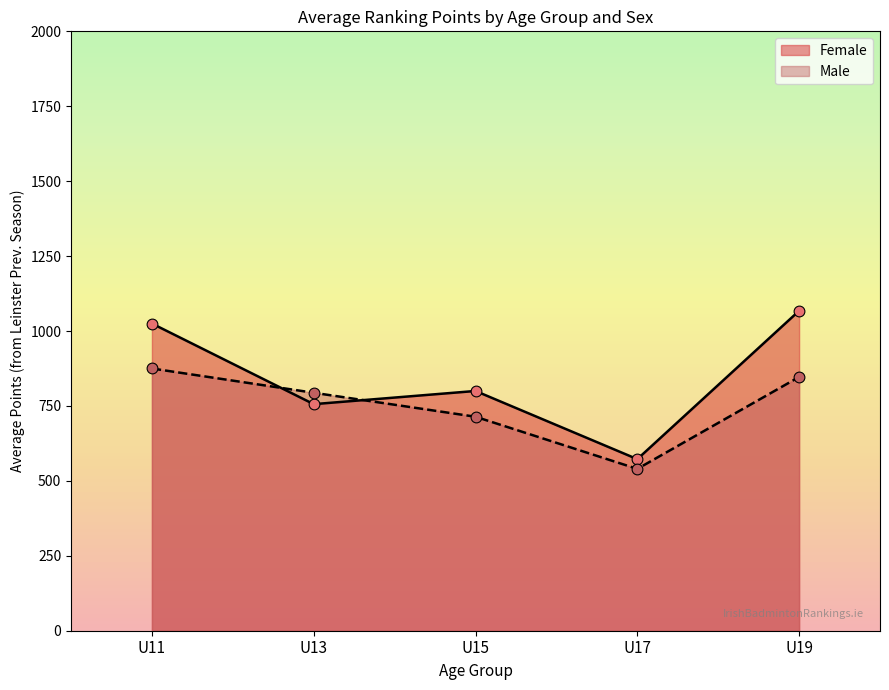

Is the value of Male at U19 greater than the value of Female at U13?

Yes